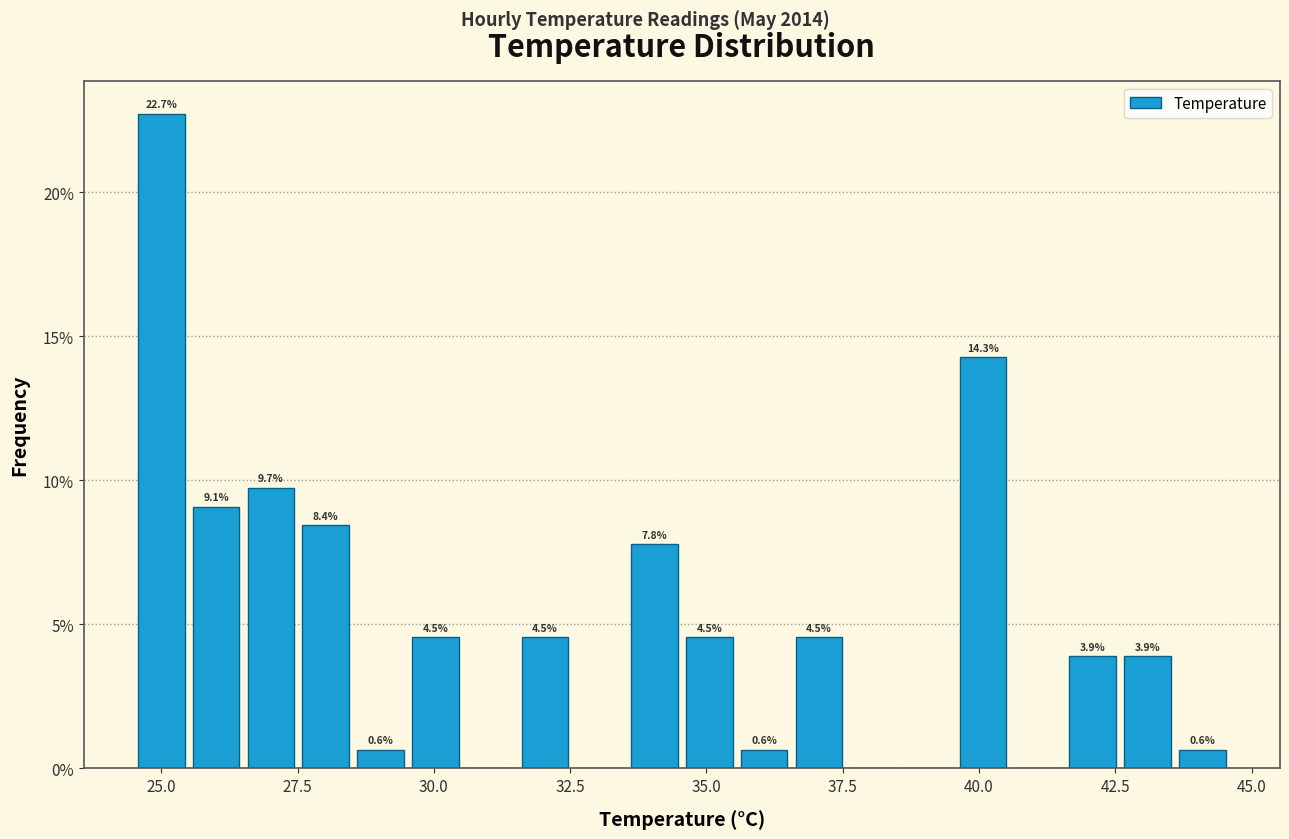

Around what value on the x-axis is the tallest bar? Give the approximate position of its centre, as read against the axis.

25.0